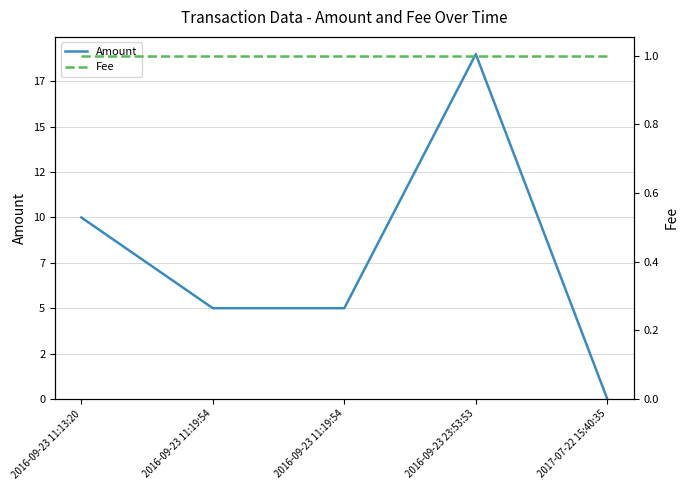

How many interior local peaks does the Amount series have?

1